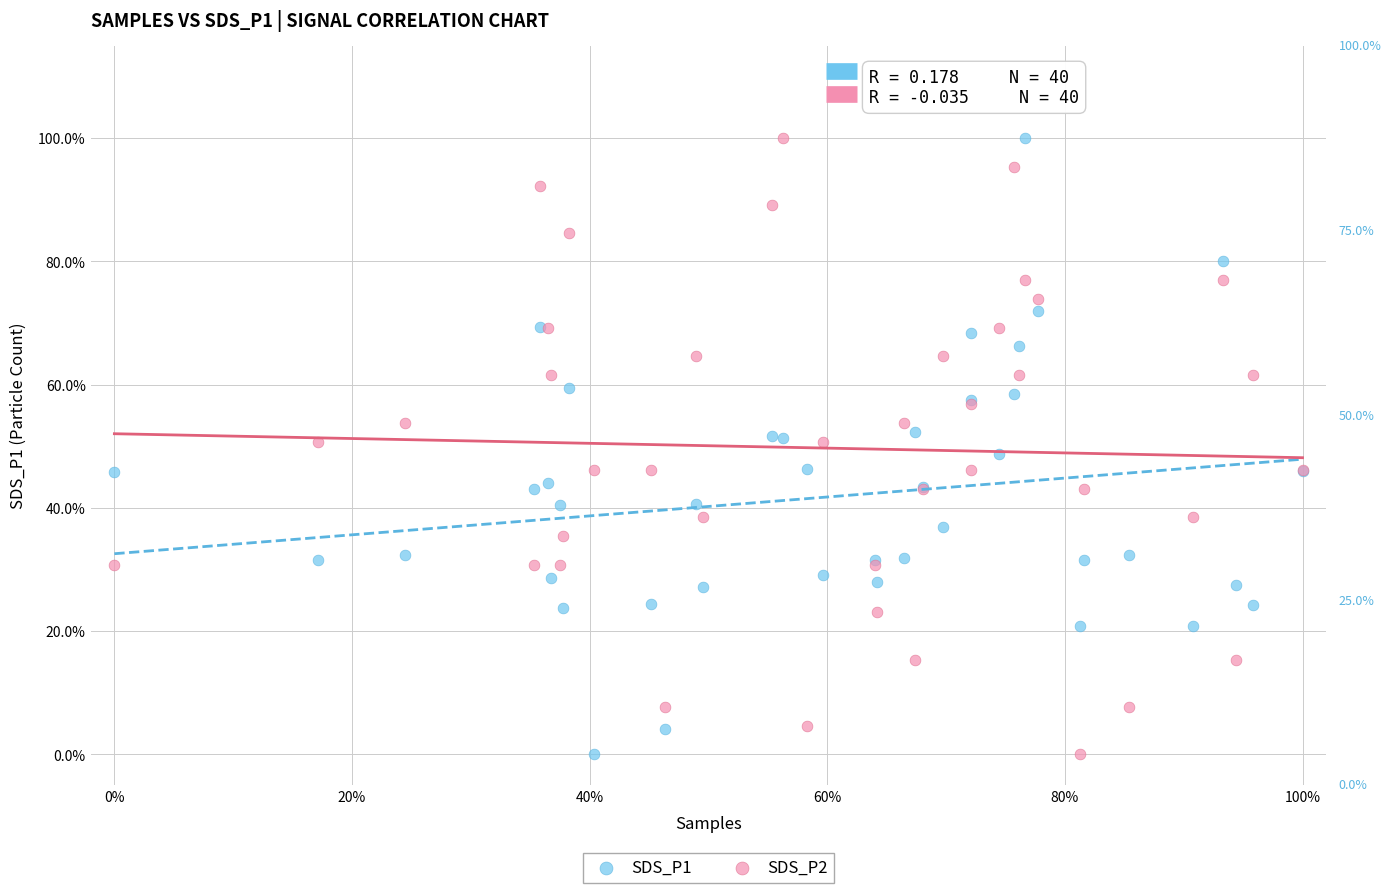

What are all the series names shown in the legend?

SDS_P1, SDS_P2